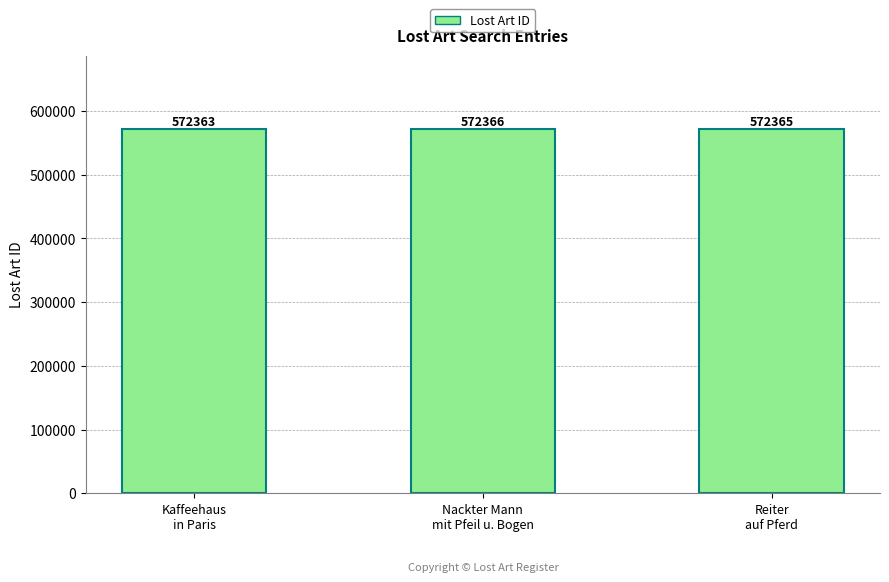

Where is the data nearest to the value 572364?

Kaffeehaus
in Paris